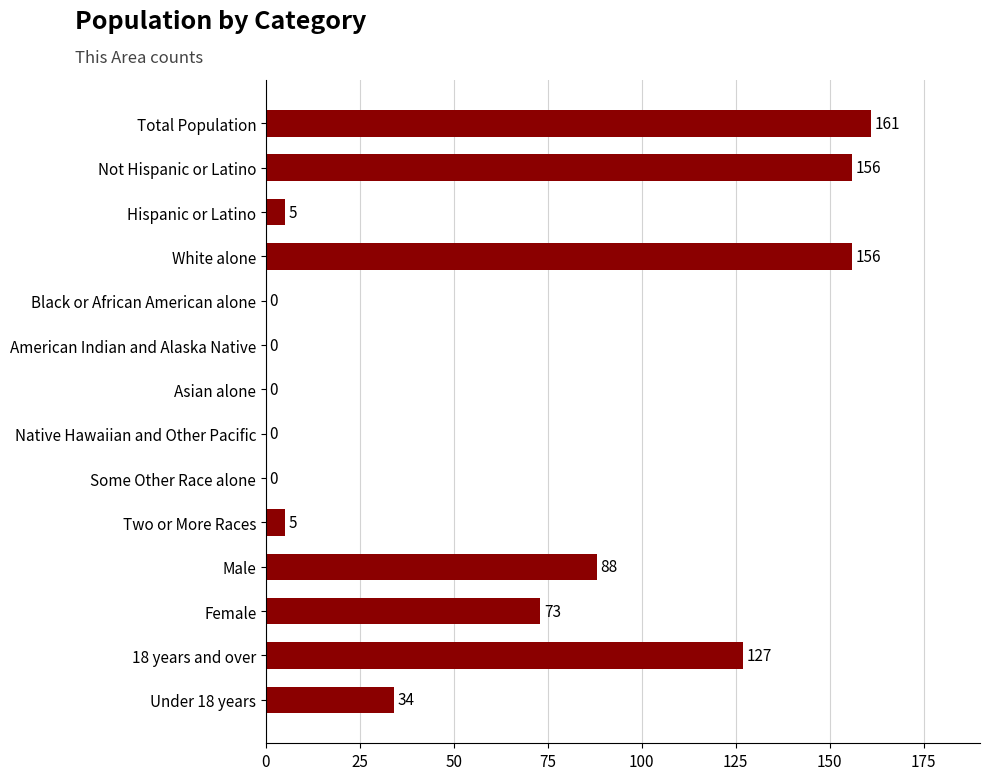

What is the sum of the values at Hispanic or Latino and Total Population?

166